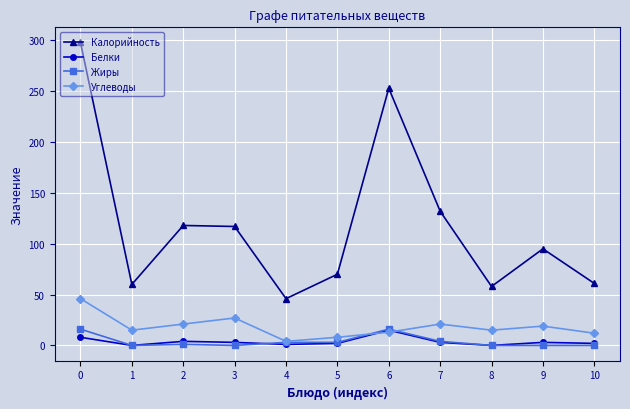

The Углеводы series shows 21 at 7. True or false?

True